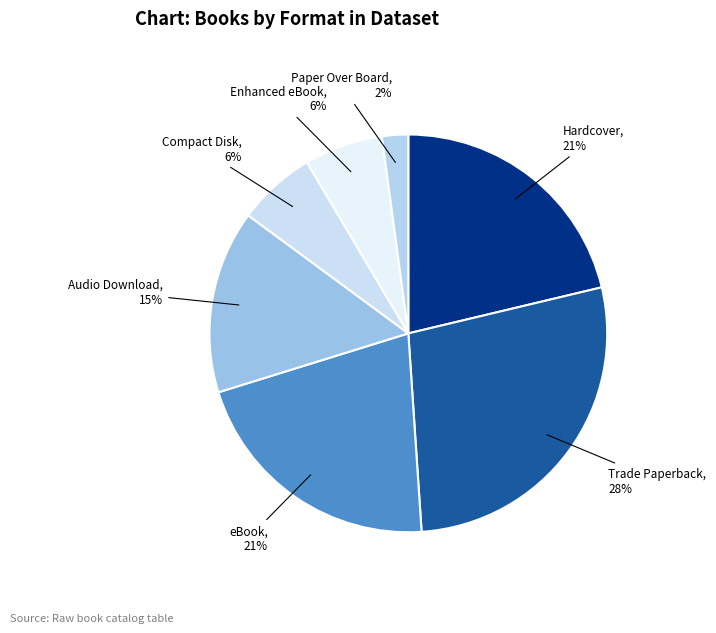

Do Paper Over Board and eBook together represent more than half of the pie?

No